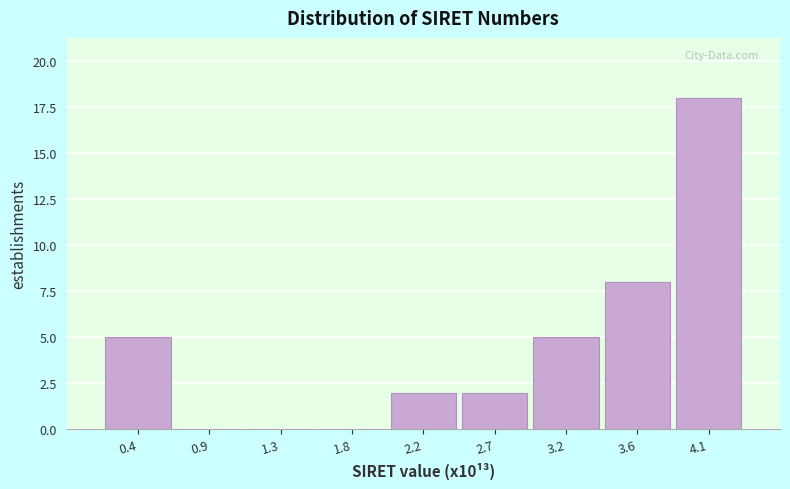

Reading right to left, what are all the values shown in this chart?

4.1=18	3.6=8	3.2=5	2.7=2	2.2=2	1.8=0	1.3=0	0.9=0	0.4=5